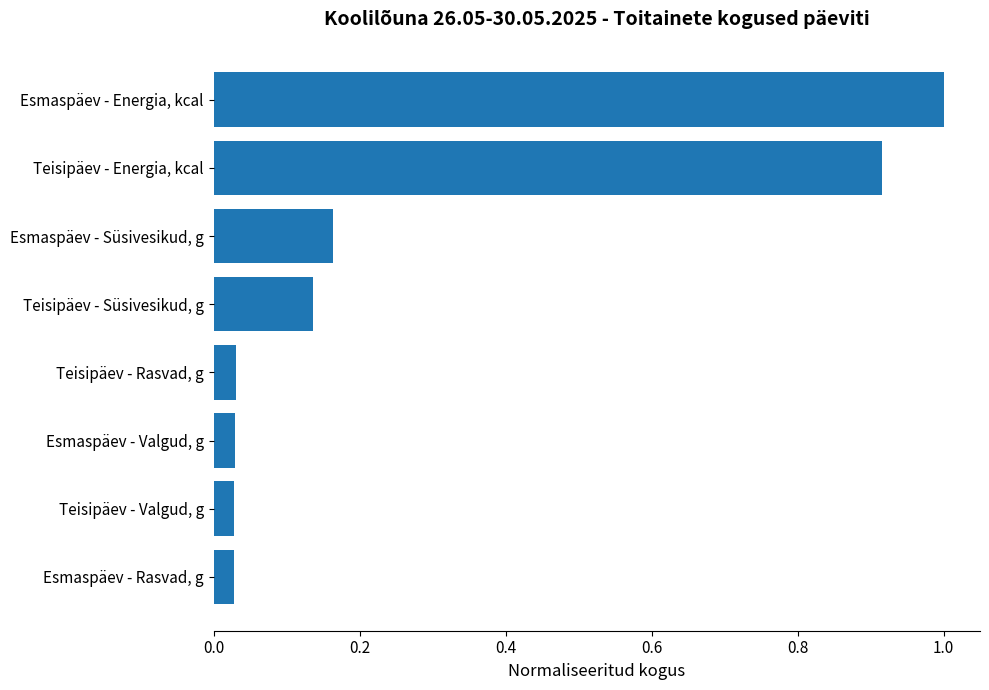

What is the average value?

0.3